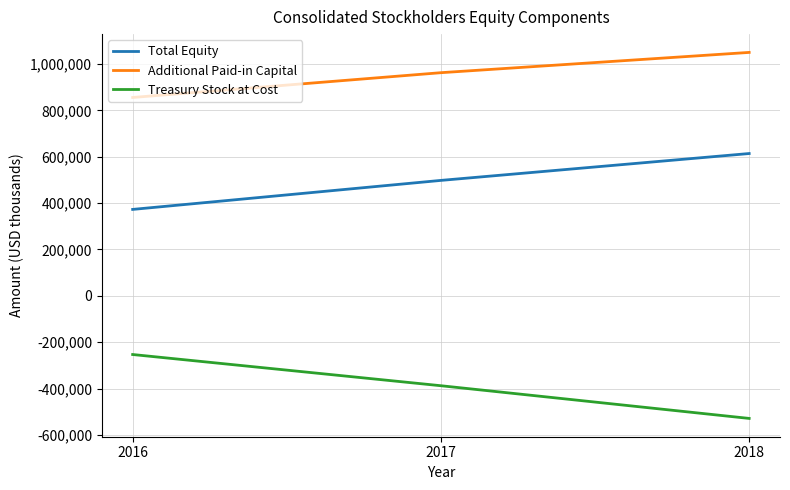

Reading left to right, what are all the values shown in this chart?

Total Equity: 2016=372712	2017=497813	2018=613665
Additional Paid-in Capital: 2016=855344	2017=962227	2018=1049669
Treasury Stock at Cost: 2016=-252981	2017=-387545	2018=-528529